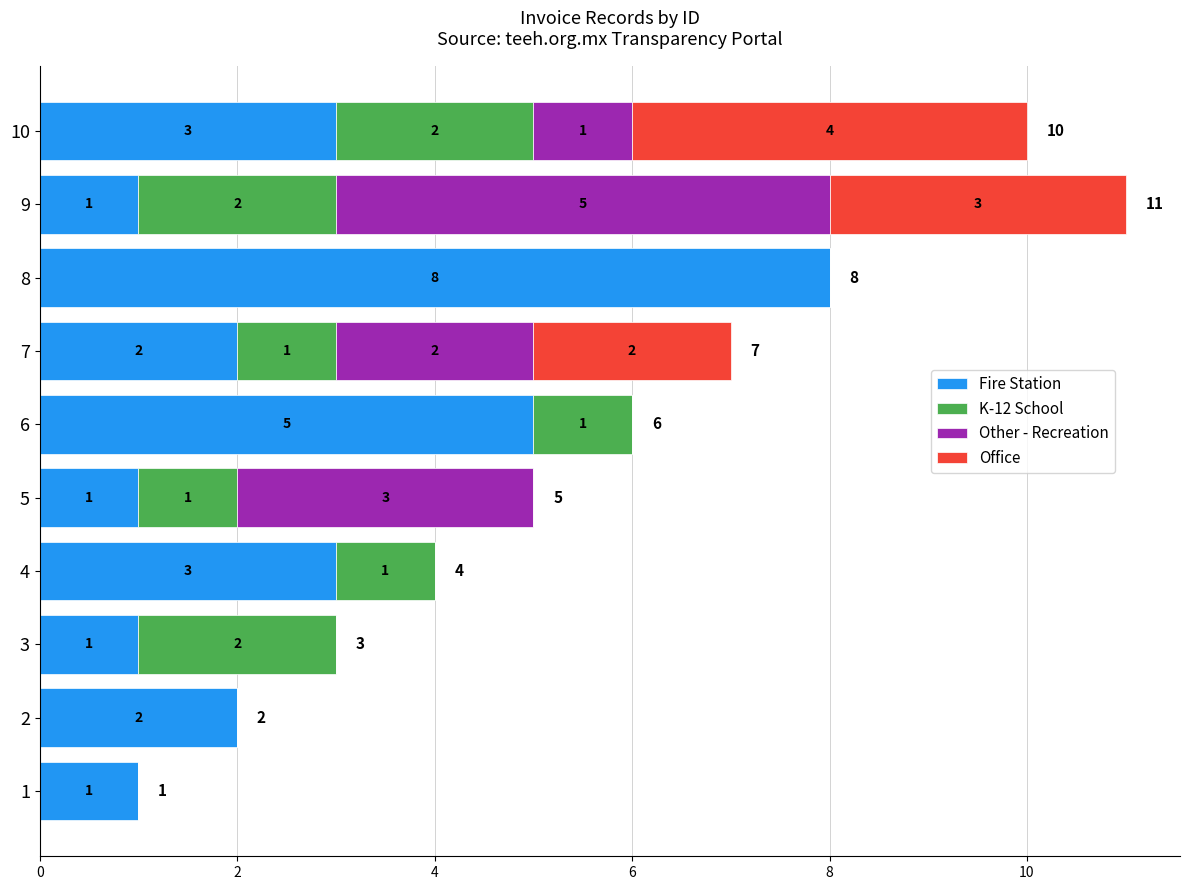

What is the highest value of the Fire Station series?

8